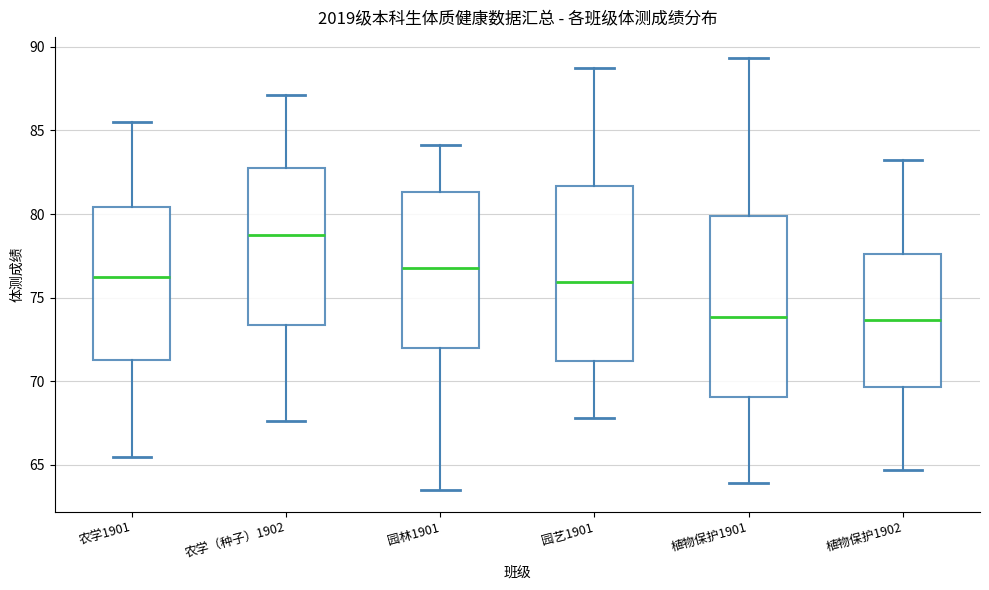

Where does the lower whisker of the box for 农学1901 end on the y-axis? The values are not printed on the chart, so give them approximately, as read against the axis.

65.5